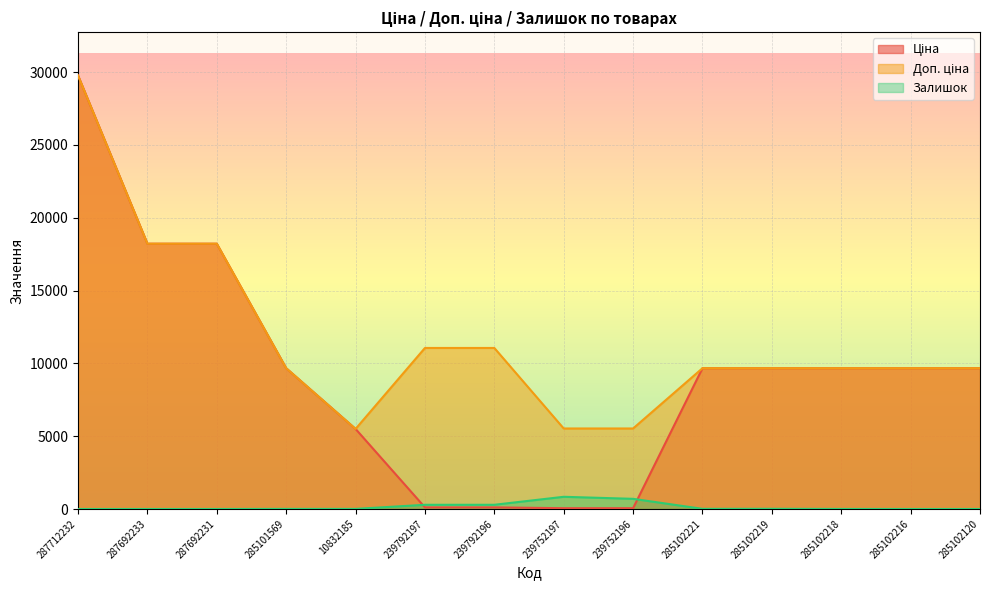

At which category is the sum across all series the highest?

287712232